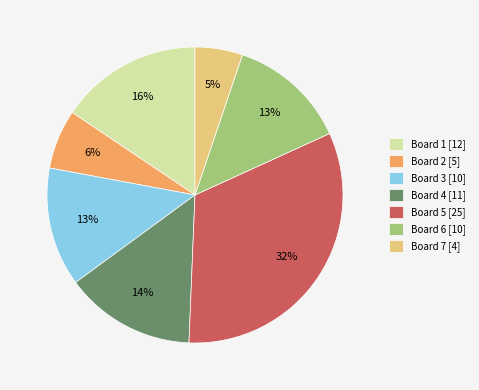

Does Board 5 represent more than half of the total?

No